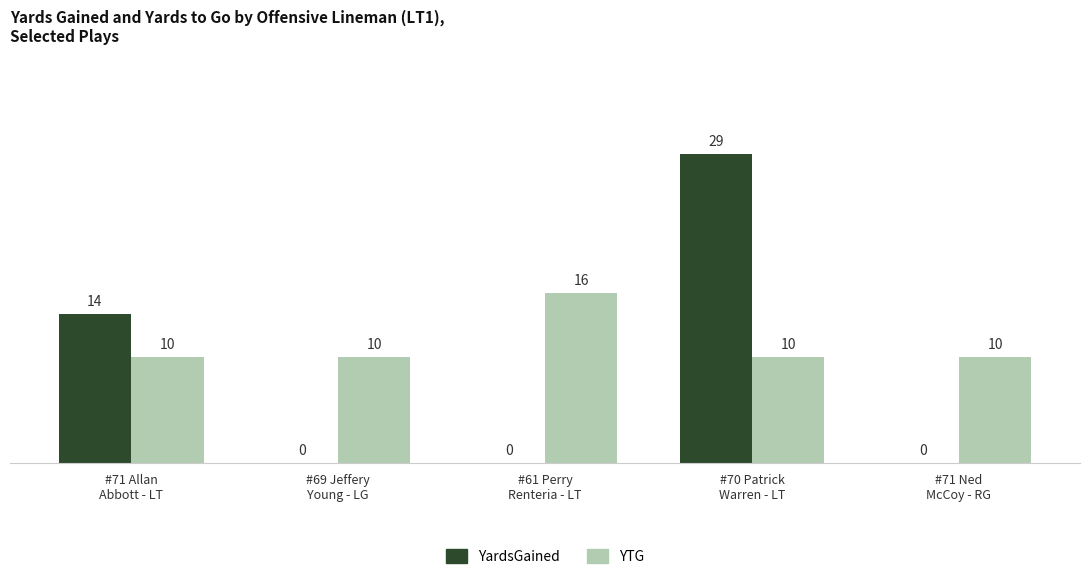

Which series has the largest total across all categories?

YTG